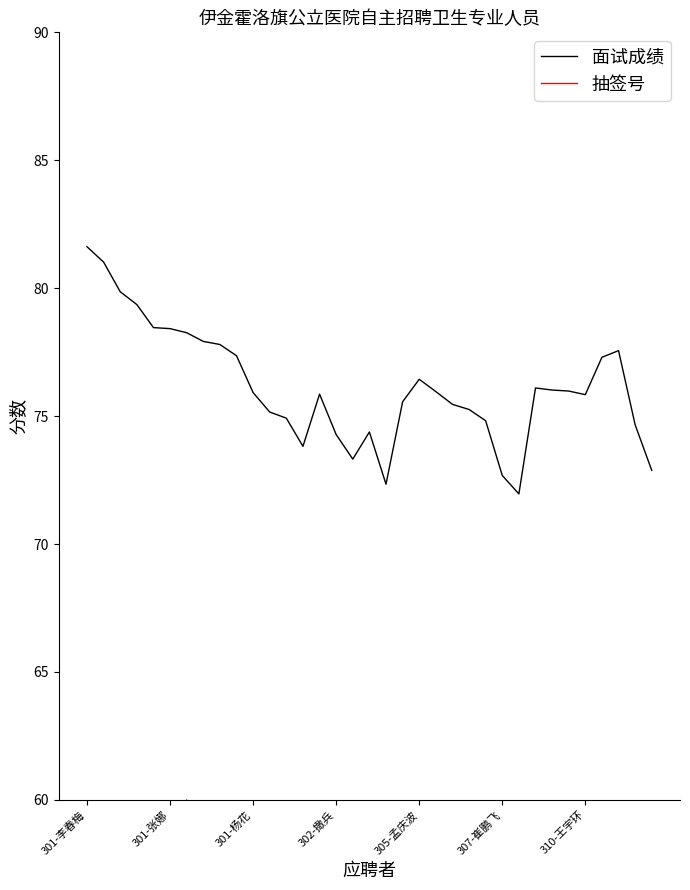

Which series has the largest total across all categories?

面试成绩